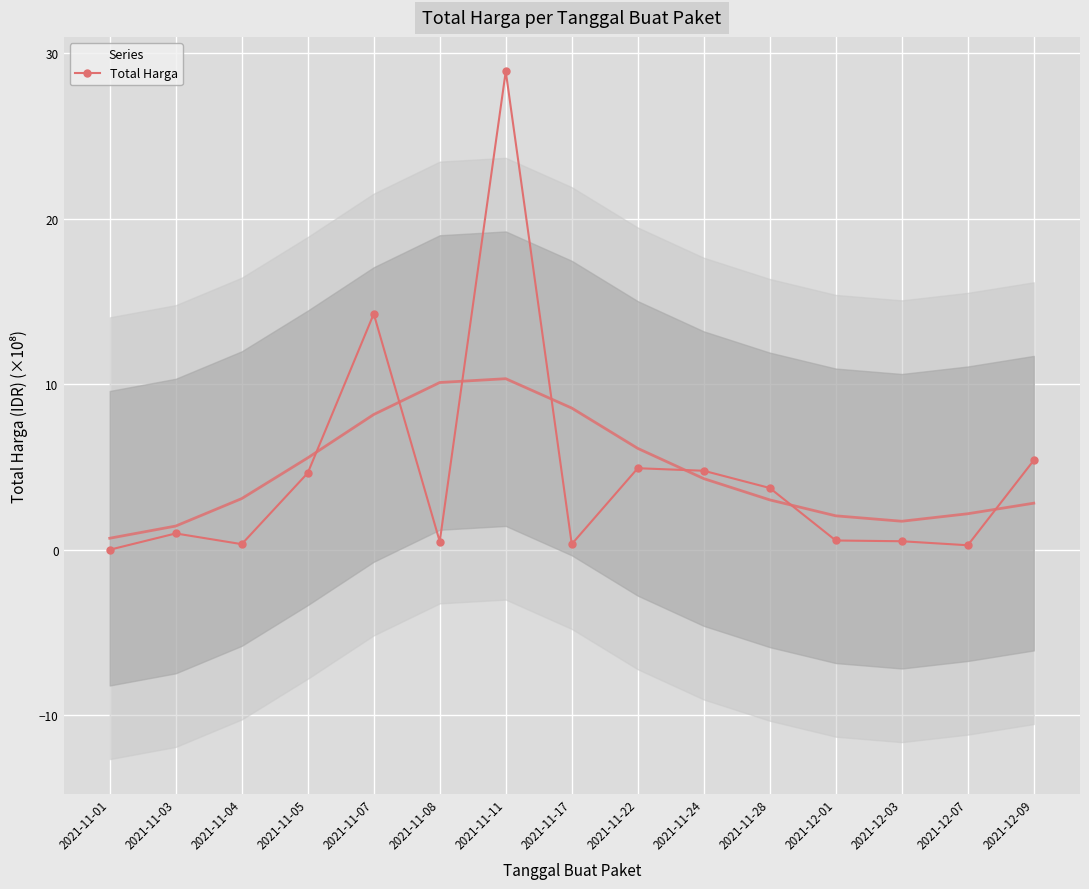

What is the change in value from 2021-11-04 to 2021-11-07?

+13.9